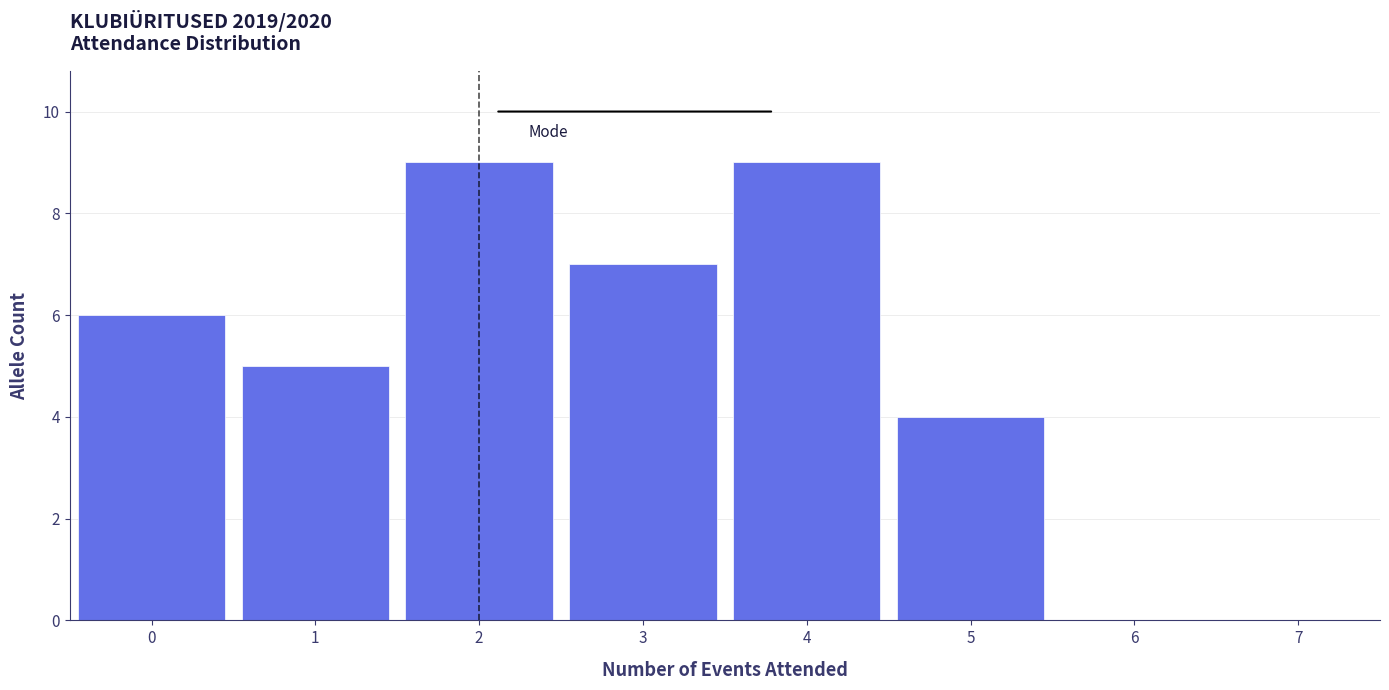

Reading left to right, transcribe this chart: for each bar, give the range it covers on the x-axis and its height. The values are not printed on the chart, so give them approximately, as read against the axis.

-0.5 to 0.5: 6
0.5 to 1.5: 5
1.5 to 2.5: 9
2.5 to 3.5: 7
3.5 to 4.5: 9
4.5 to 5.5: 4
5.5 to 6.5: 0
6.5 to 7.5: 0